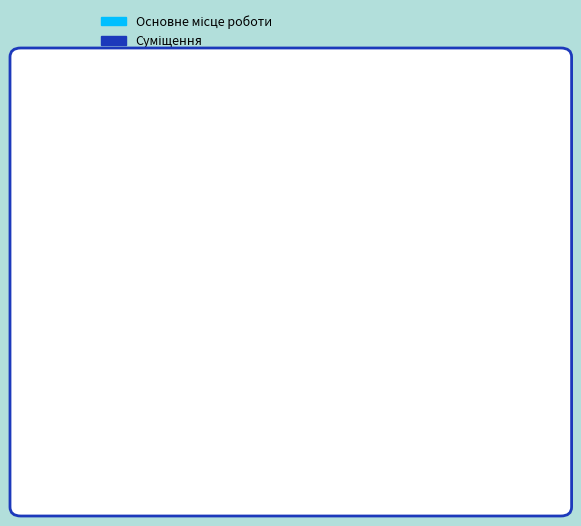

Does any single category account for the majority?

No